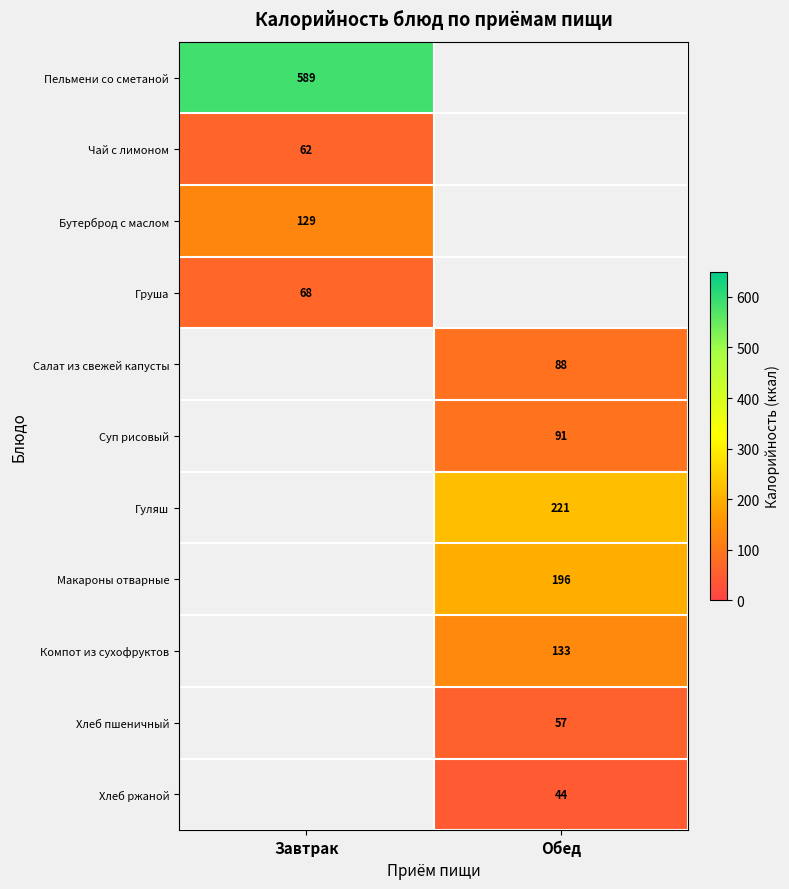

How many distinct data groups are displayed?

11